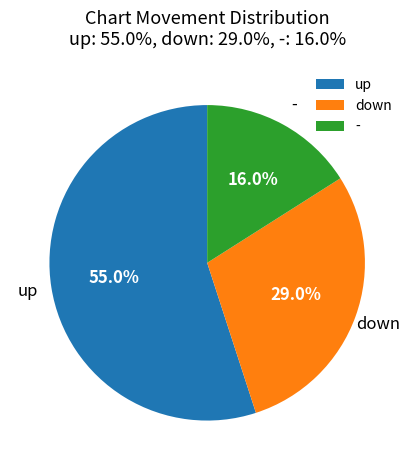

Which slice is the largest?

up